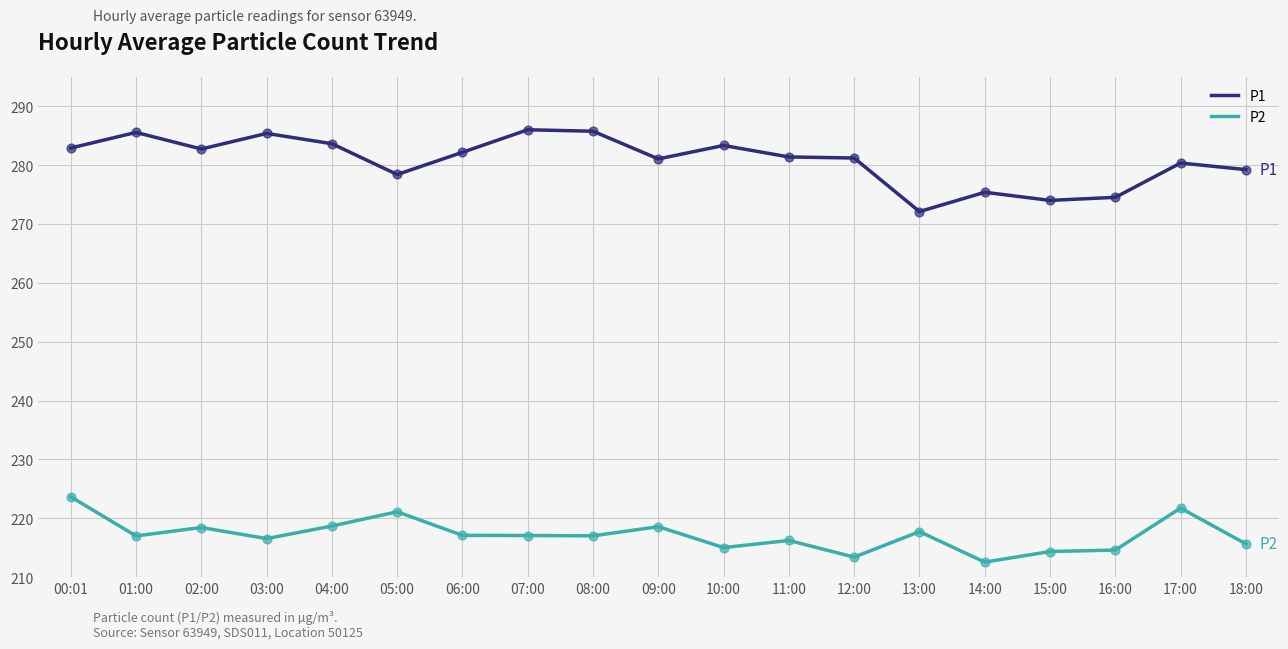

Which series has the largest range (max minus min)?

P1